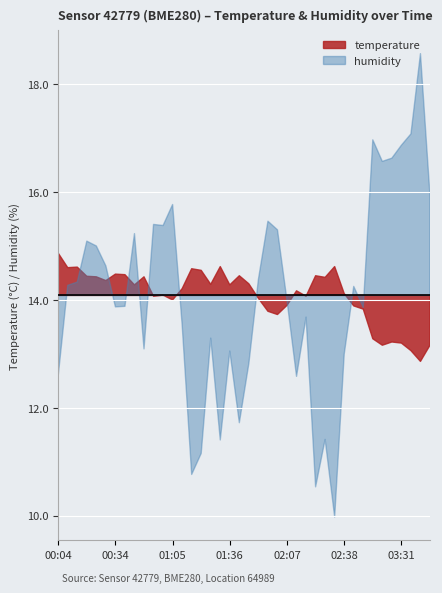

What is the label of the 15th point from the right?

02:12